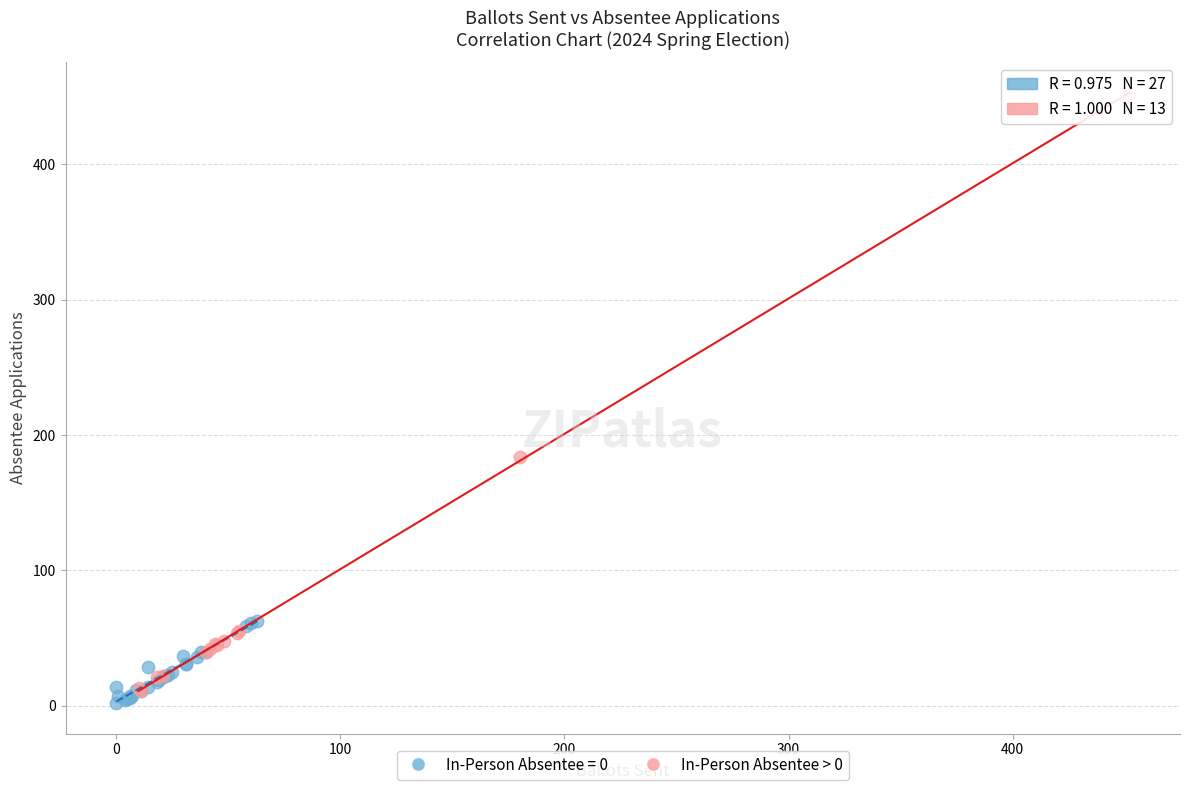

Which series reaches the maximum Y coordinate?

In-Person Absentee > 0